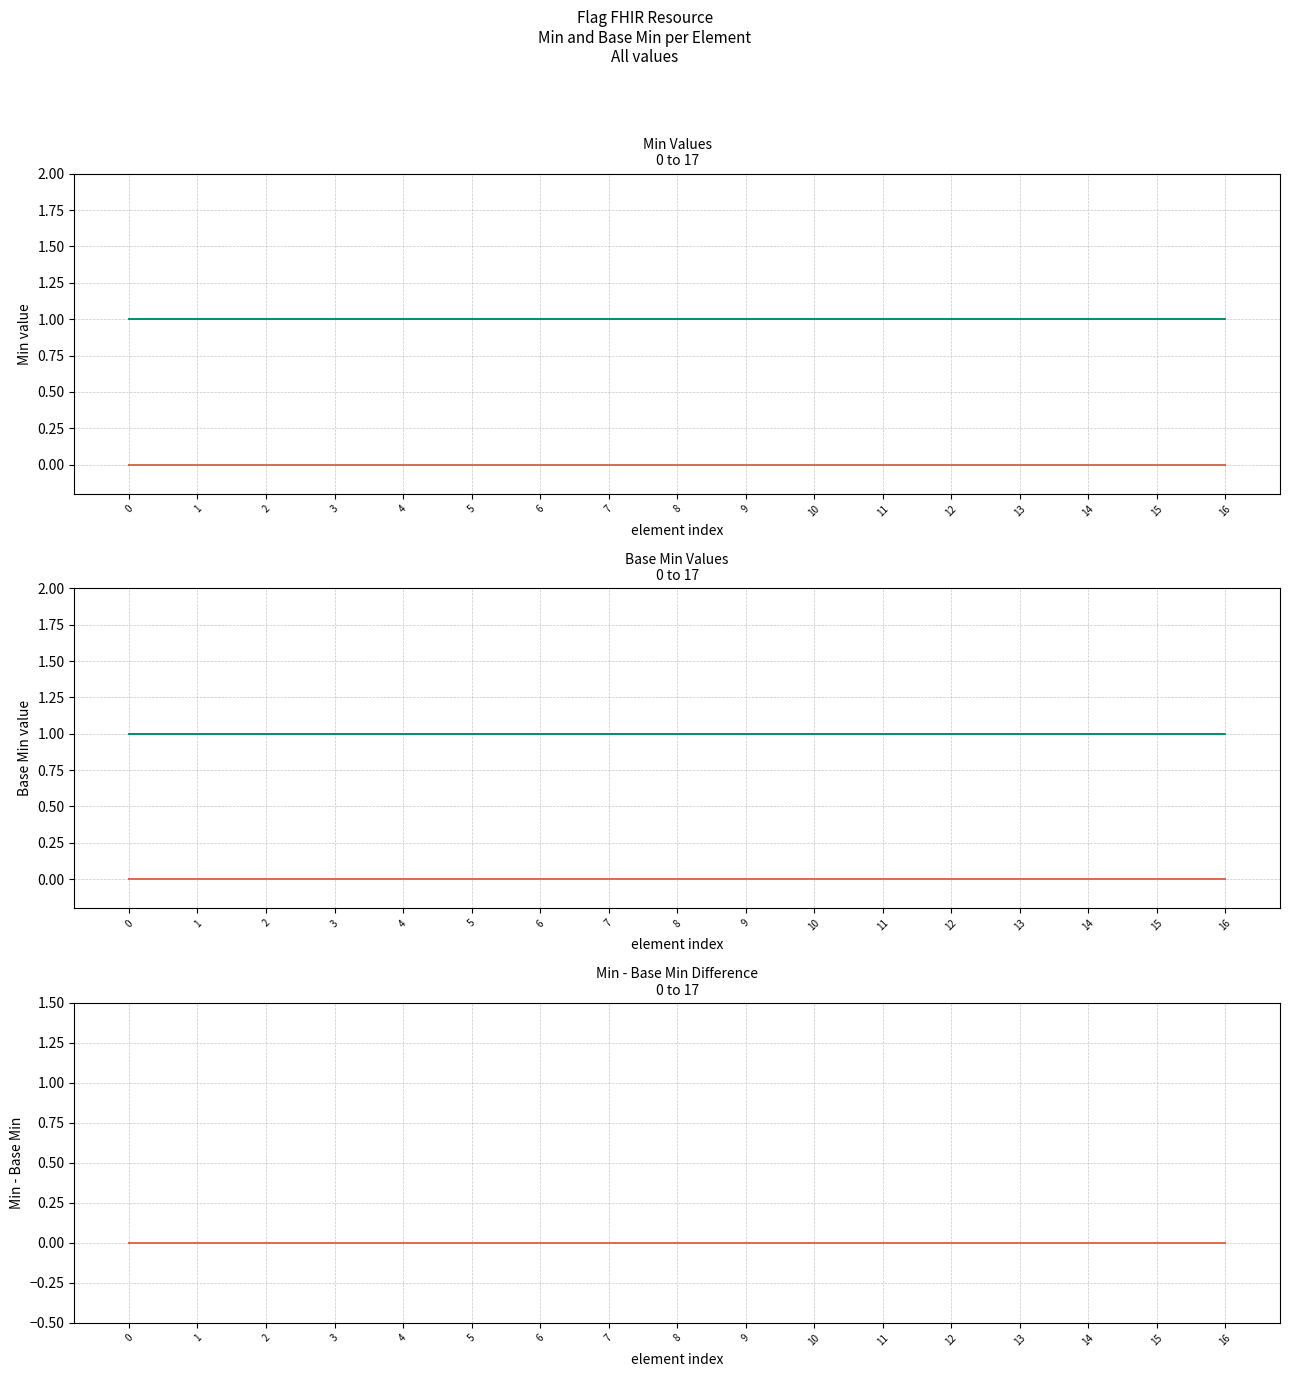

Is it true that Base Min equals 1 at Flag.subject?

True